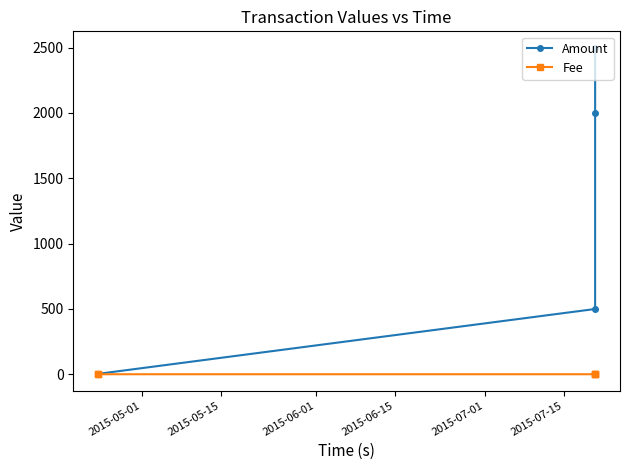

Rank the series by their maximum value, from lowest to highest.

Fee, Amount